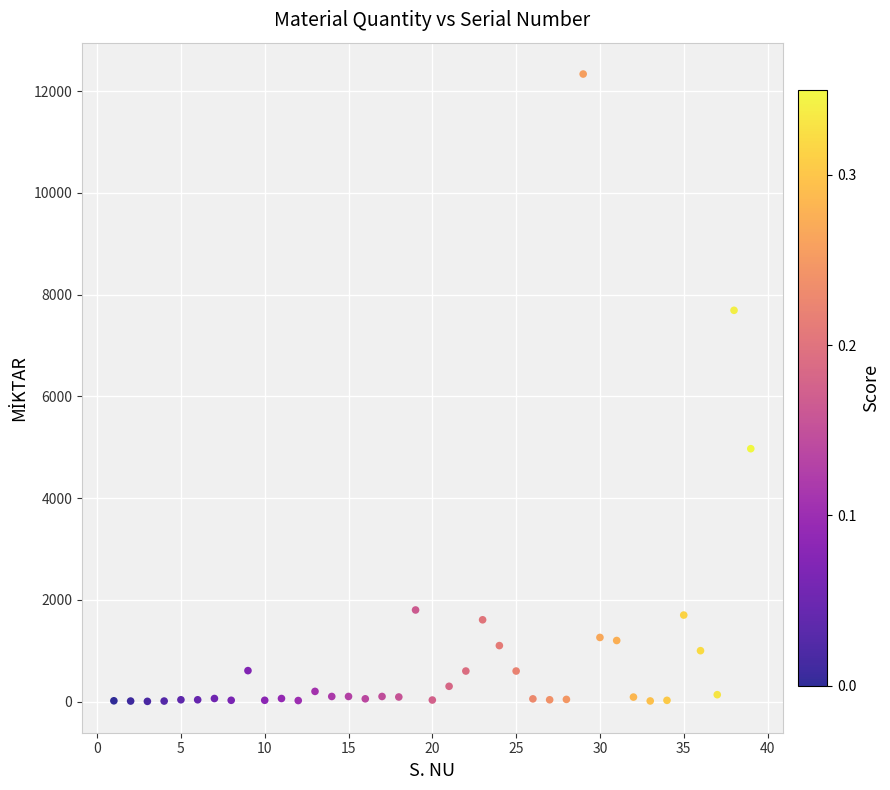

What Y value in the scatter plot is closest to 6169?

4970.0